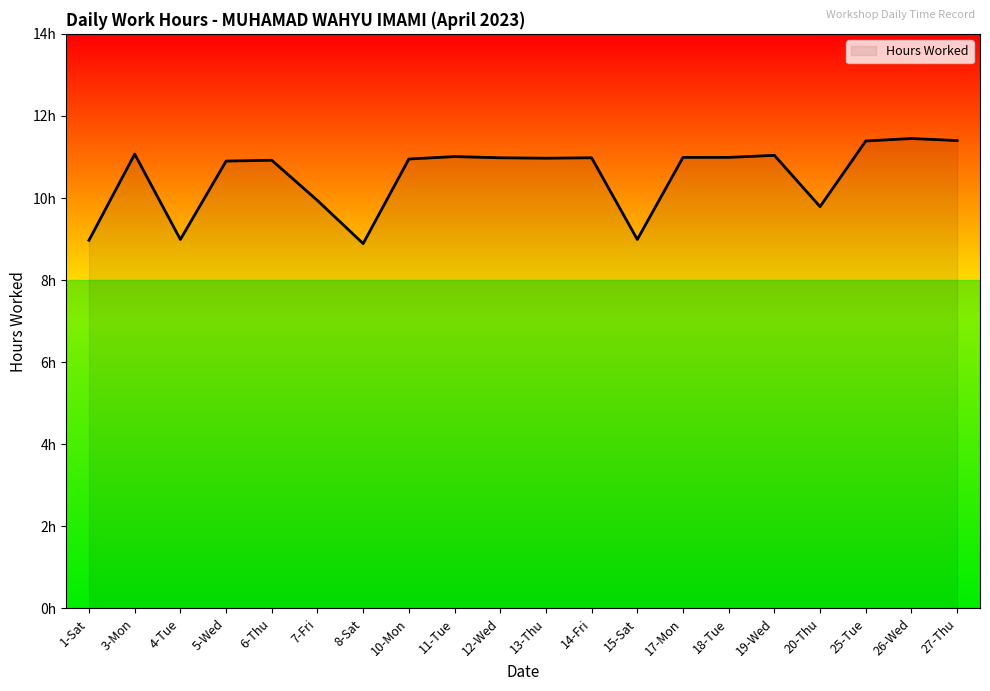

Reading left to right, list all the values displayed in this chart.

9.0	11.1	9.0	10.9	10.9	9.9	8.9	10.9	11.0	11.0	11.0	11.0	9.0	11.0	11.0	11.0	9.8	11.4	11.4	11.4